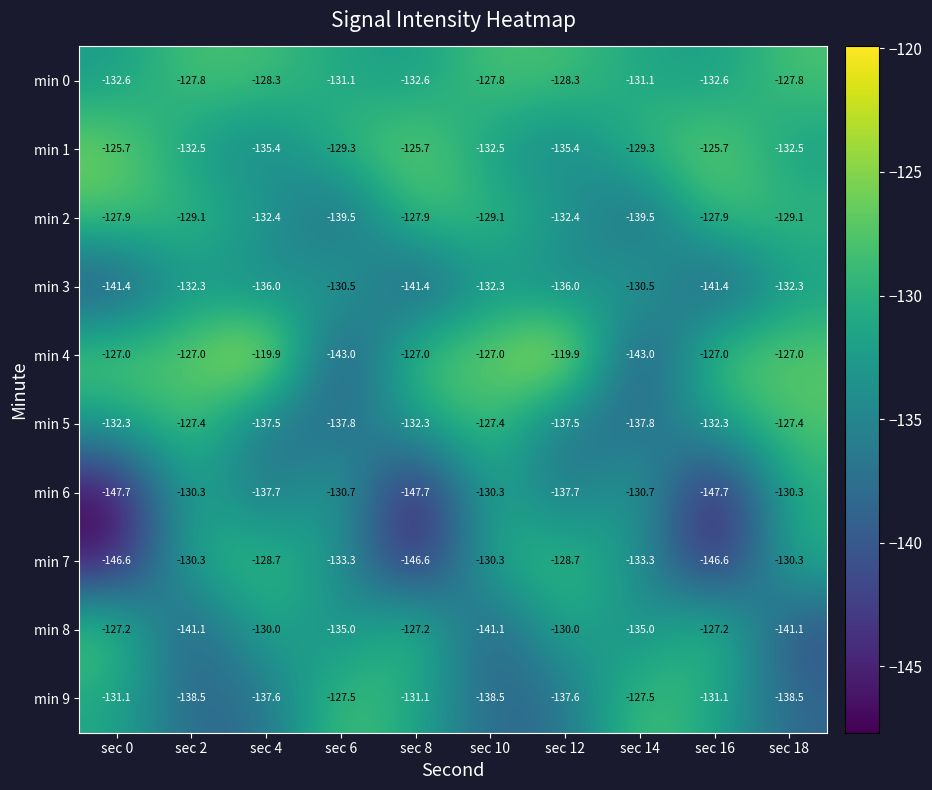

What is the approximate value of min 7 at sec 10?

-130.3